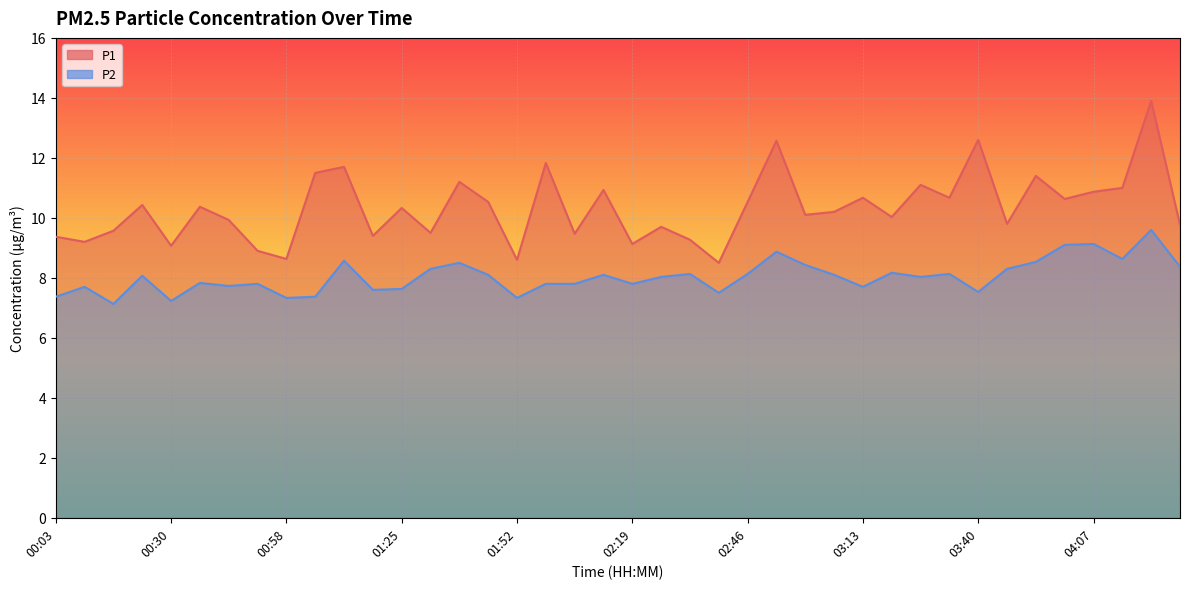

Where does the P1 series first go above 10?

00:23